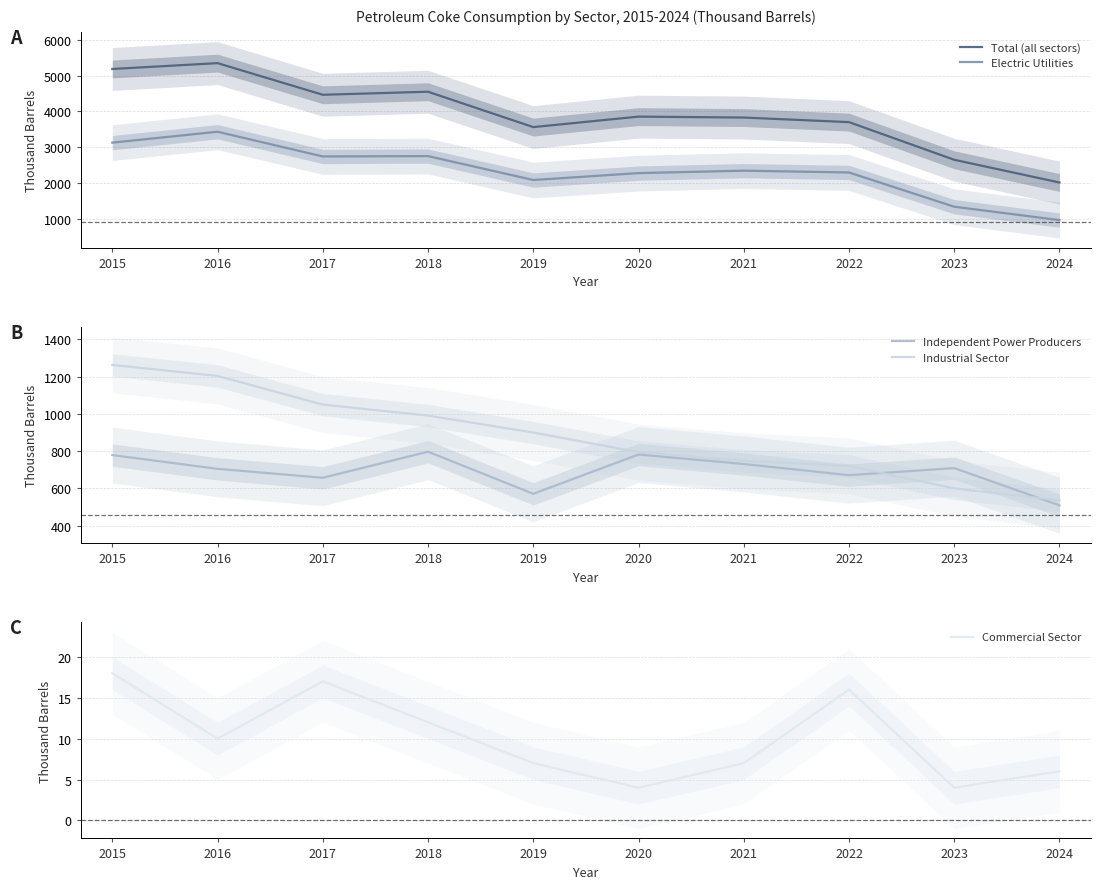

Reading right to left, what are all the values shown in this chart?

Total (all sectors): 2024=2013	2023=2649	2022=3702	2021=3830	2020=3856	2019=3563	2018=4552	2017=4467	2016=5352	2015=5188
Electric Utilities: 2024=962	2023=1336	2022=2294	2021=2344	2020=2276	2019=2083	2018=2752	2017=2742	2016=3433	2015=3128
Independent Power Producers: 2024=509	2023=709	2022=671	2021=731	2020=782	2019=571	2018=797	2017=657	2016=705	2015=779
Industrial Sector: 2024=536	2023=600	2022=721	2021=748	2020=795	2019=900	2018=991	2017=1050	2016=1204	2015=1263
Commercial Sector: 2024=6	2023=4	2022=16	2021=7	2020=4	2019=7	2018=12	2017=17	2016=10	2015=18